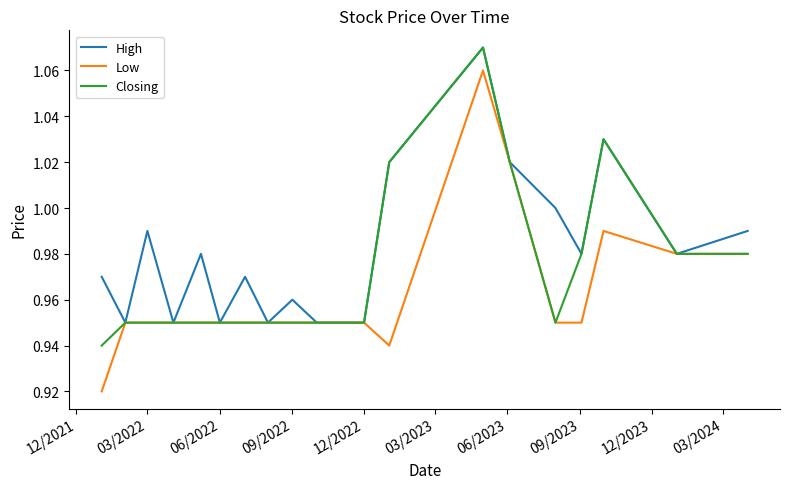

Which series has the largest range (max minus min)?

Low